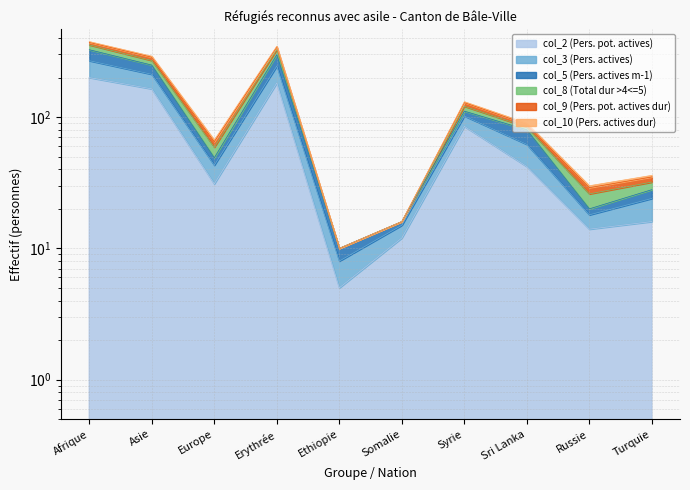

Rank the categories by col_3 (Pers. actives) value from lowest to highest.

Ethiopie, Somalie, Russie, Turquie, Europe, Sri Lanka, Syrie, Asie, Erythrée, Afrique